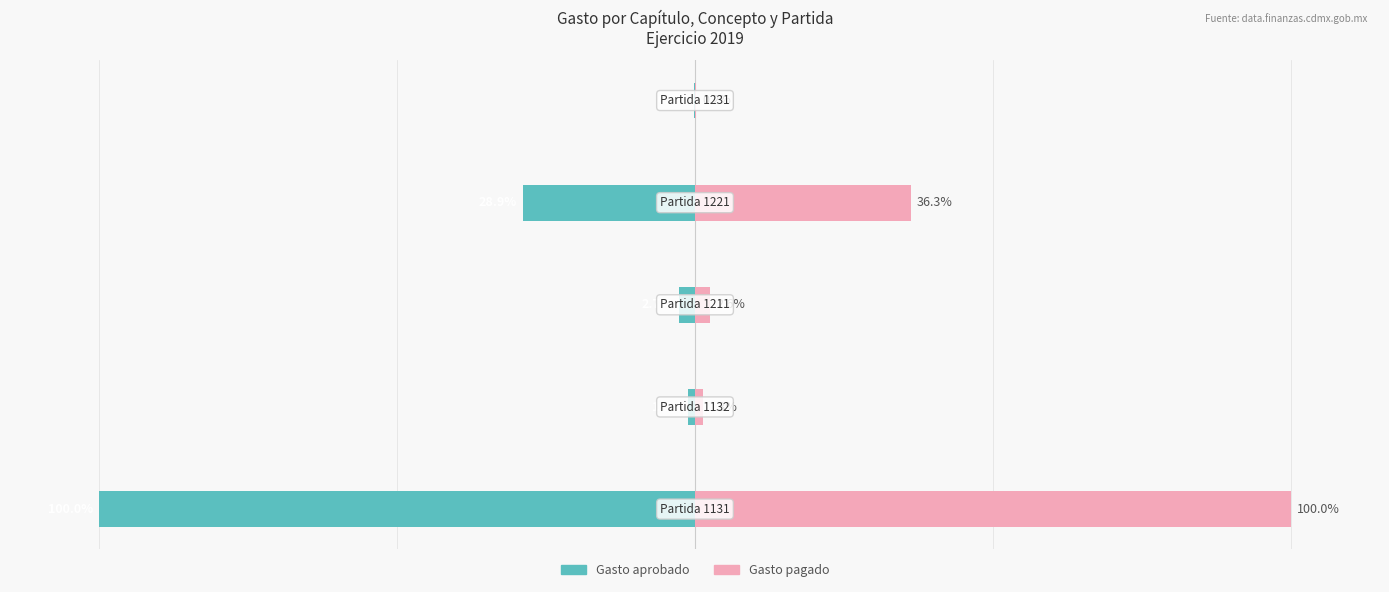

Which series has the widest spread of values?

Gasto aprobado